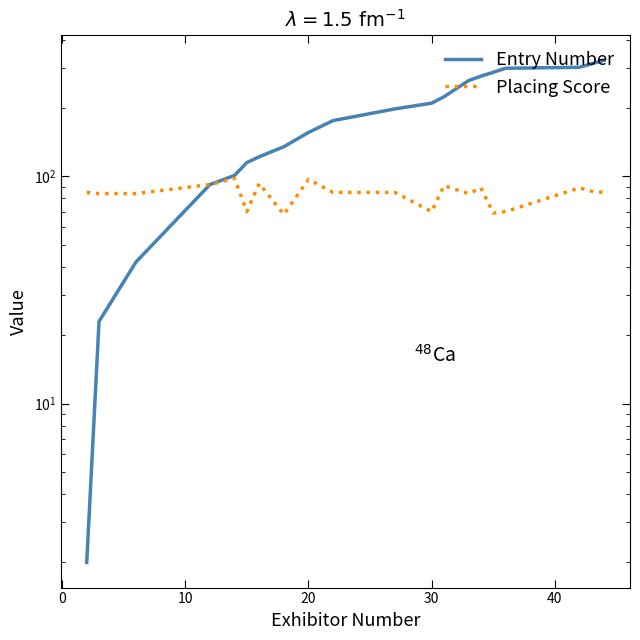

Which series has the widest spread of values?

Entry Number